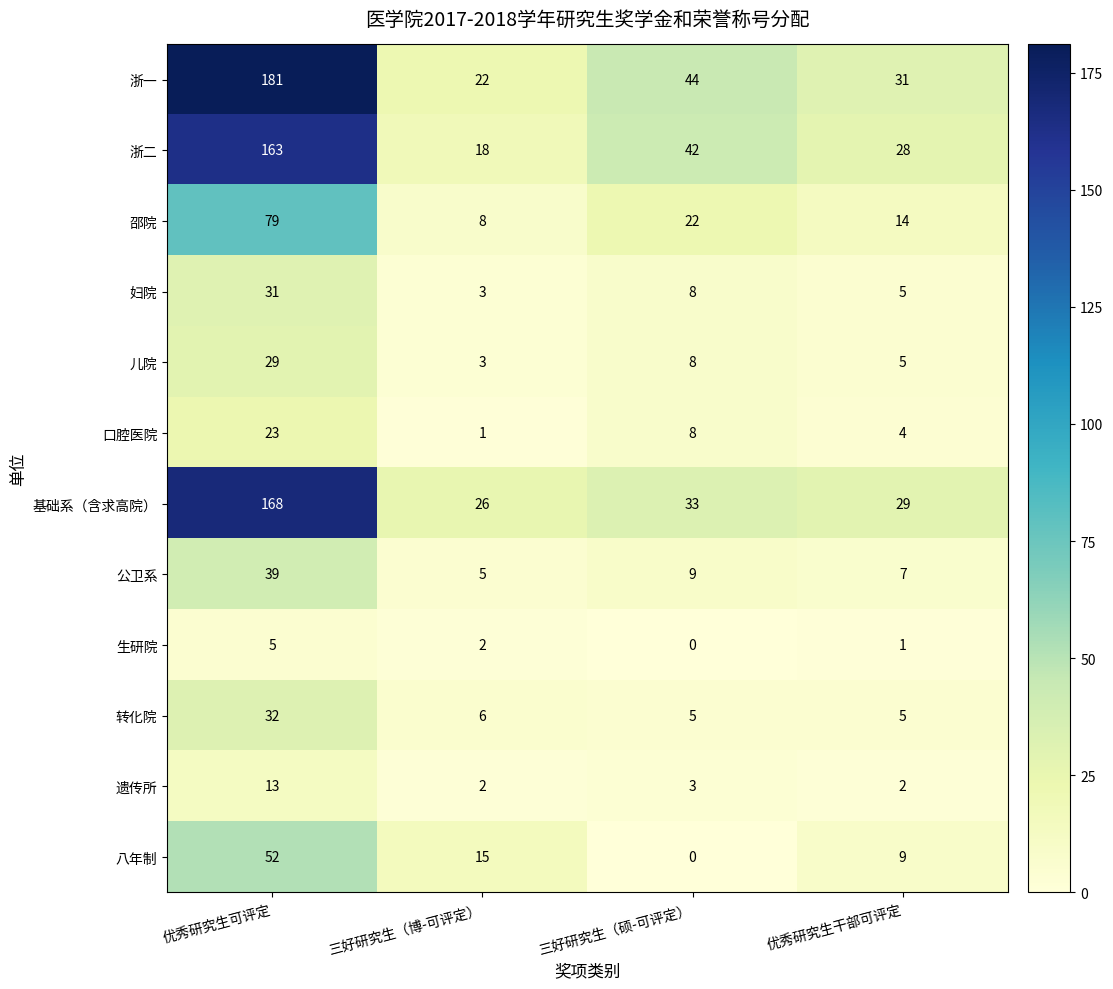

What is the total value across all series at 优秀研究生干部可评定?

140